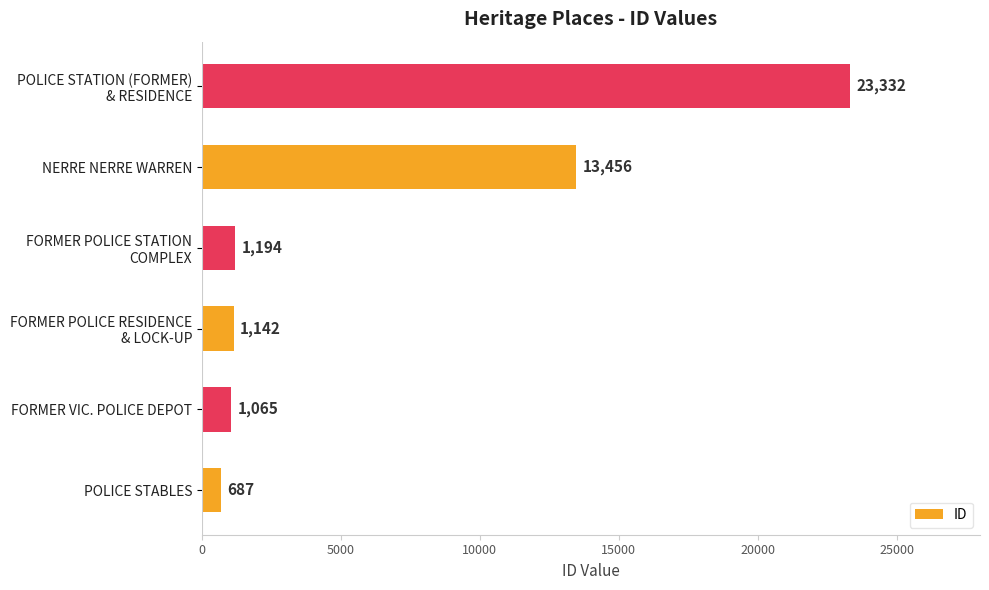

How many bars are there in total?

6